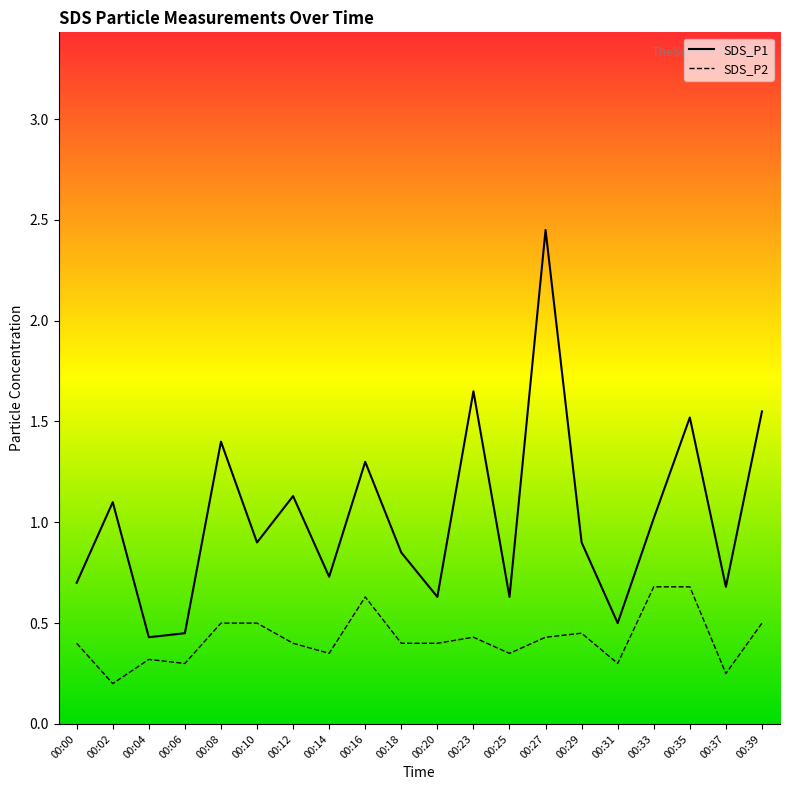

Count the SDS_P2 values in the range 0 to 1.

20